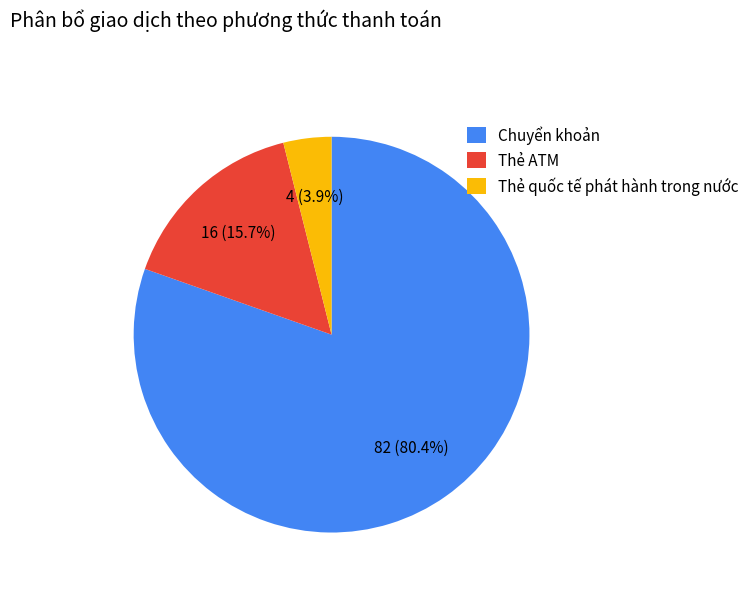

Do Thẻ ATM and Thẻ quốc tế phát hành trong nước together represent more than half of the pie?

No